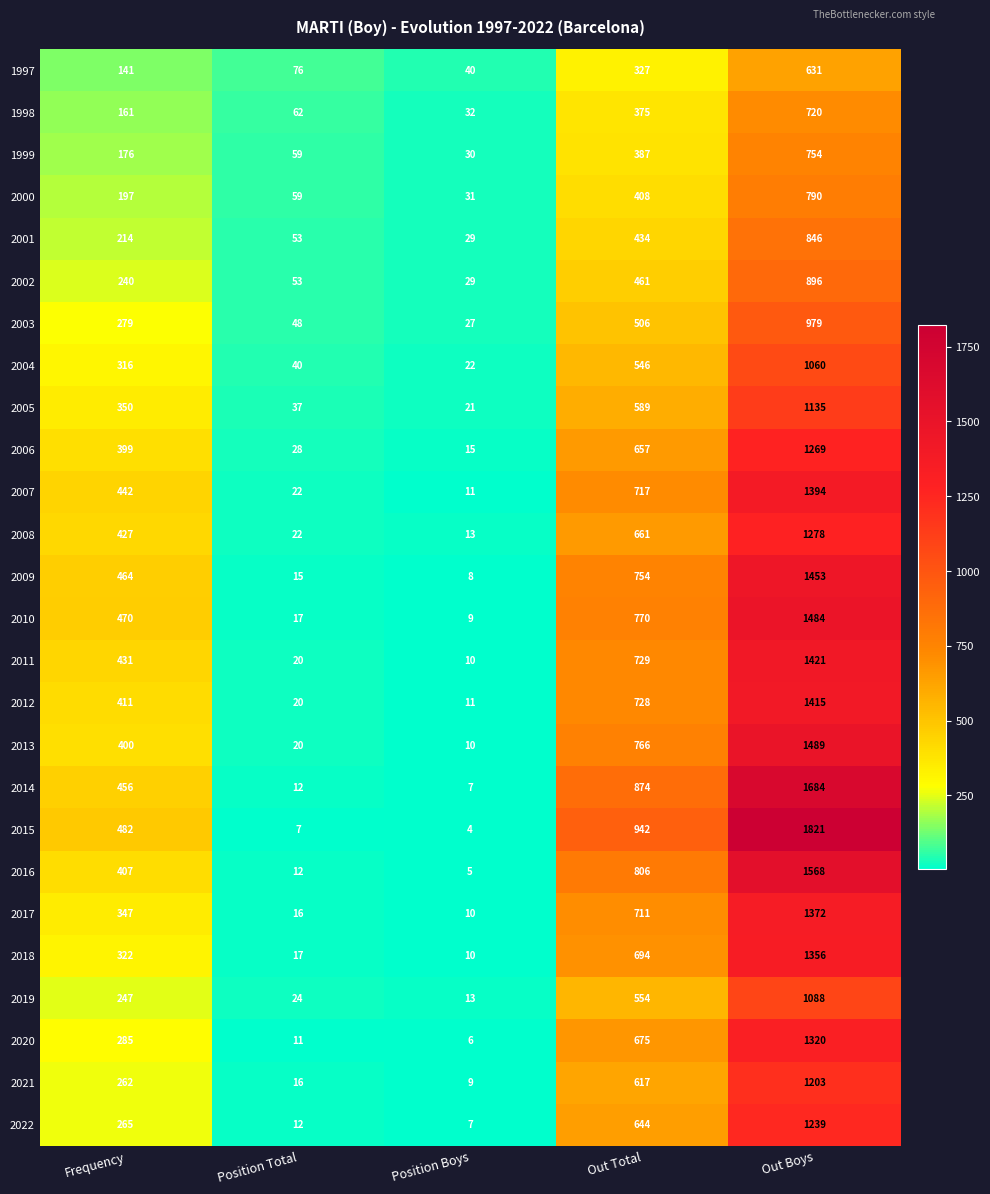

The value of 2010 at Position Boys is 16. True or false?

False